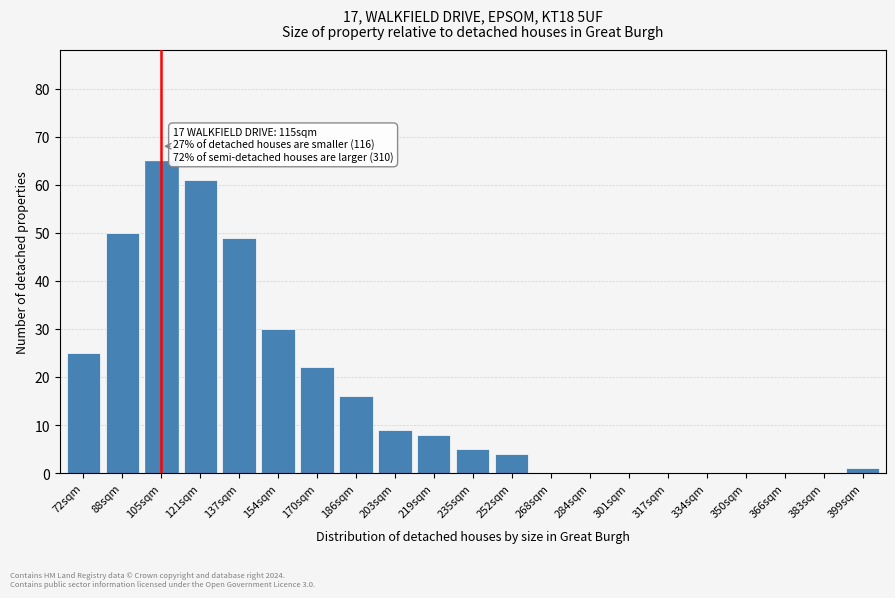

Reading left to right, list all the values displayed in this chart.

72sqm=25	88sqm=50	105sqm=65	121sqm=61	137sqm=49	154sqm=30	170sqm=22	186sqm=16	203sqm=9	219sqm=8	235sqm=5	252sqm=4	268sqm=0	284sqm=0	301sqm=0	317sqm=0	334sqm=0	350sqm=0	366sqm=0	383sqm=0	399sqm=1